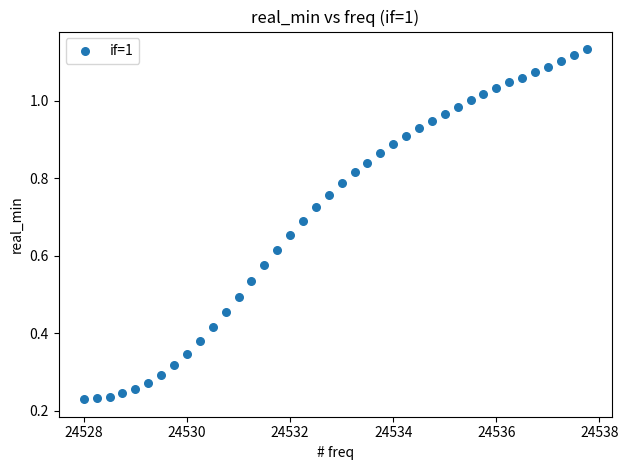

What is the range of X values (max minus min)?

9.8